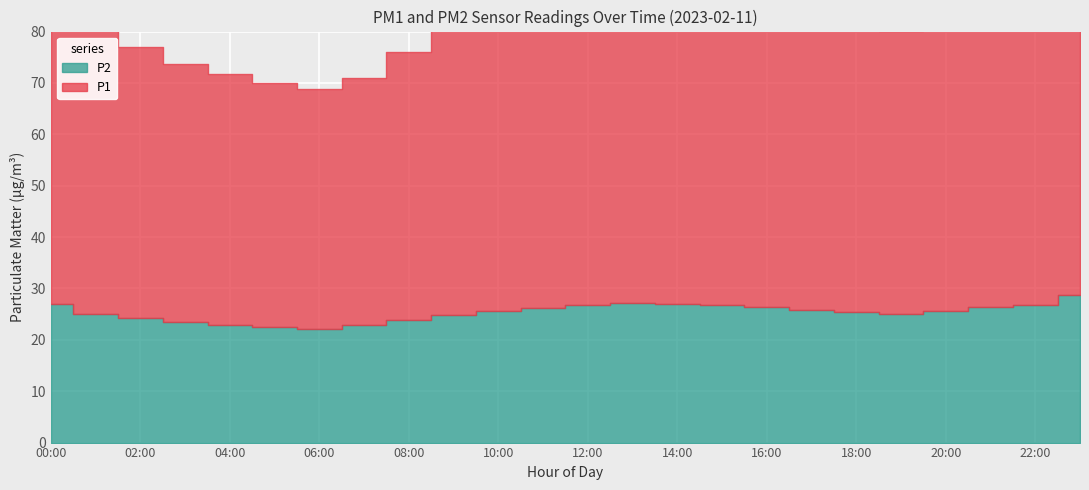

In P1, how many points are lower than both neighbors (excluding endpoints)?

2